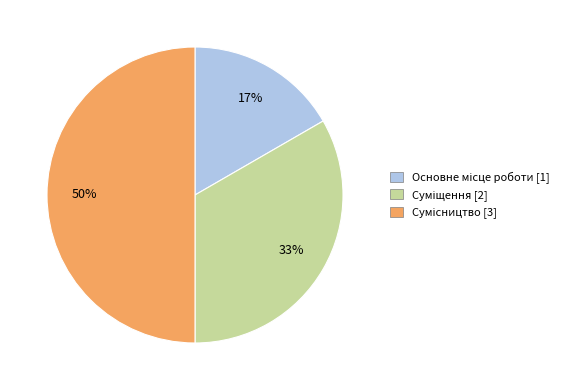

To the nearest percent, what is the difference between the largest and smallest slice percentages?

33%